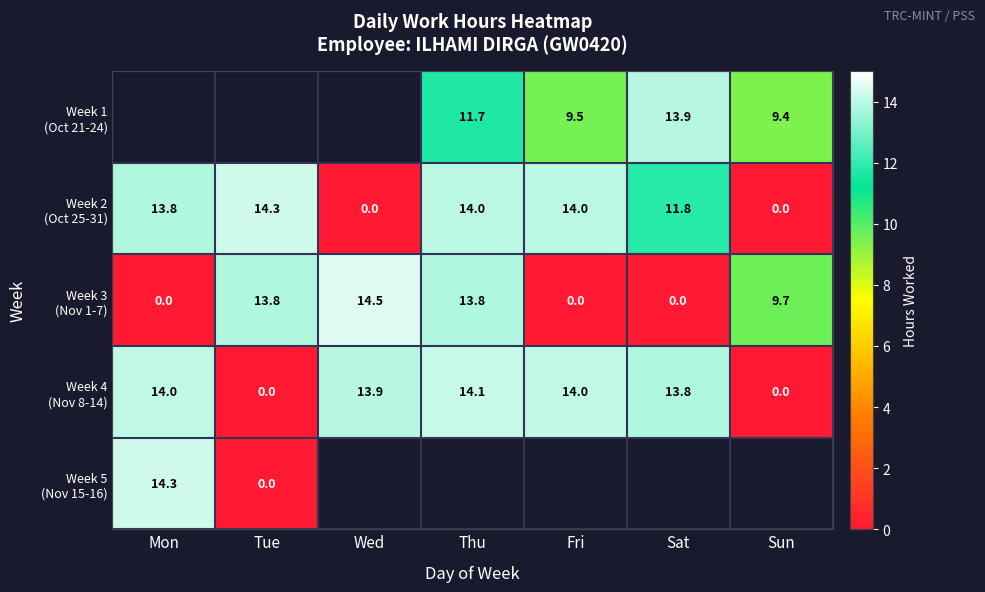

Which category has the lowest value across all series?

Wed